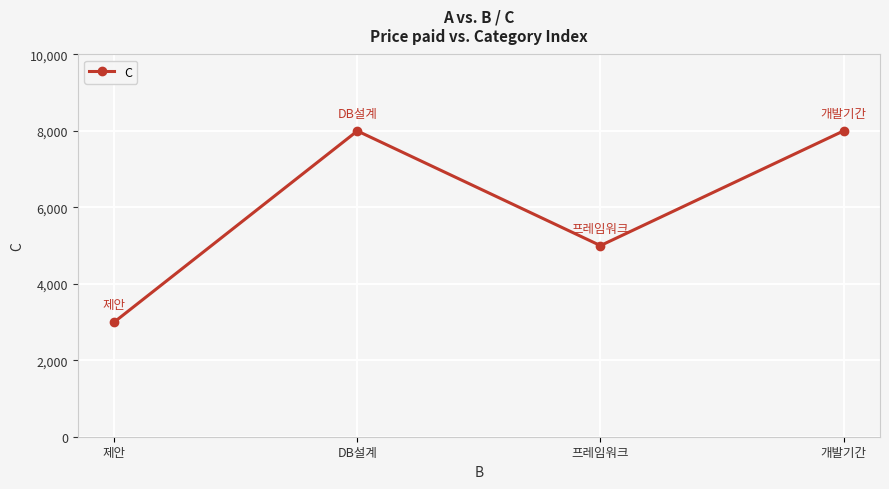

What is the label of the 4th point from the right?

제안